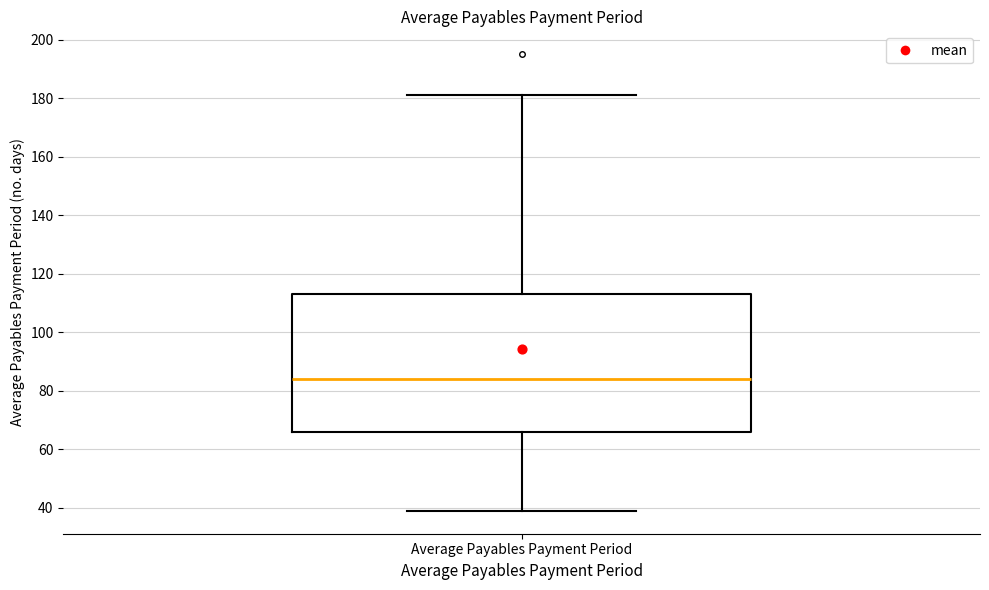

Transcribe this box plot: give where the median line is, the range the box spans, and where the two whiskers end, as read against the y-axis. The values are not printed on the chart, so give them approximately, as read against the axis.

median 84, box 66 to 114, whiskers 40 to 182